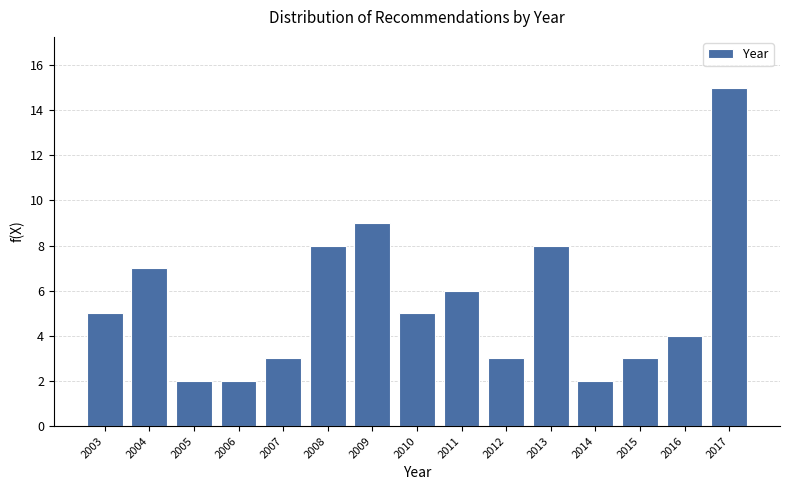

Reading left to right, transcribe all the data shown in this chart.

2003=5	2004=7	2005=2	2006=2	2007=3	2008=8	2009=9	2010=5	2011=6	2012=3	2013=8	2014=2	2015=3	2016=4	2017=15